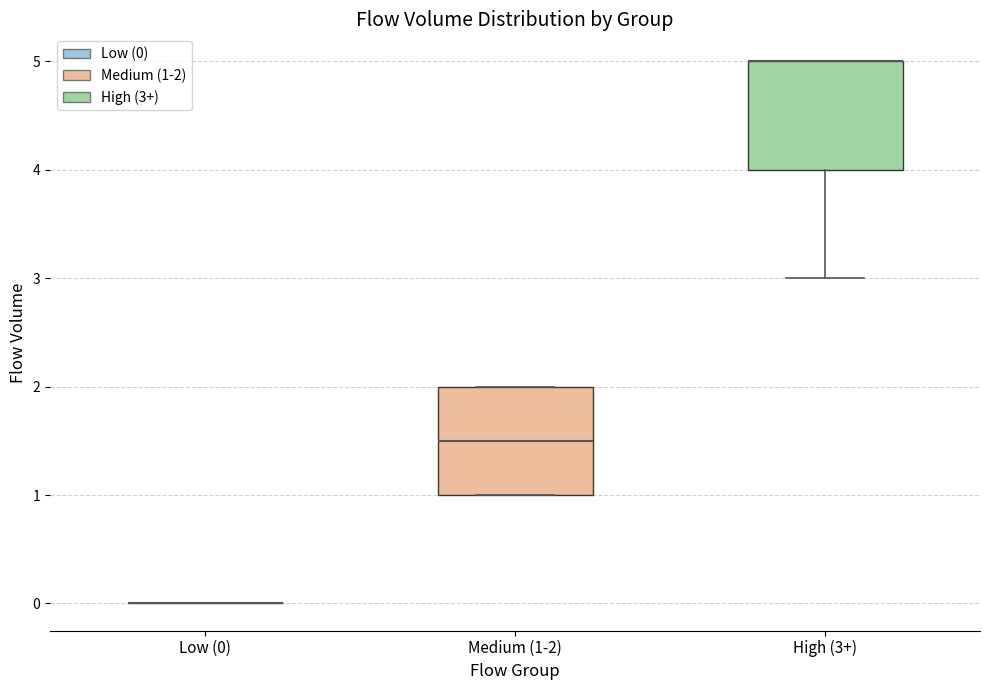

Reading left to right, read every box against the y-axis: the position of its median line, the range the box covers, and the ends of its whiskers. The values are not printed on the chart, so give them approximately, as read against the axis.

Low (0): box collapsed to a line at 0.0, whiskers 0.0 to 0.0
Medium (1-2): median 1.5, box 1.0 to 2.0, whiskers 1.0 to 2.0
High (3+): median 5.0 (drawn on the box's upper edge), box 4.0 to 5.0, whiskers 3.0 to 5.0